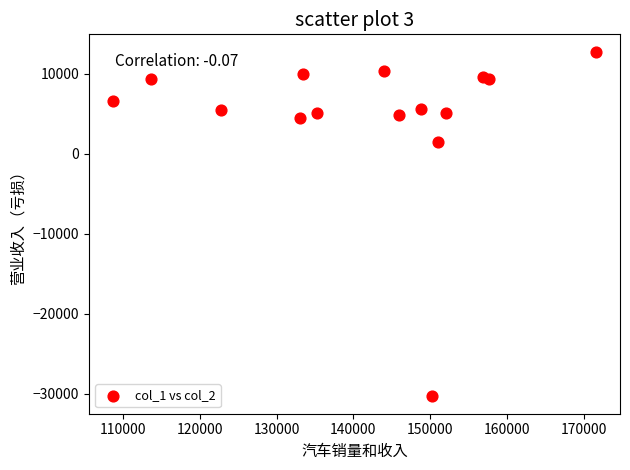

What is the range of Y values (max minus min)?

43147